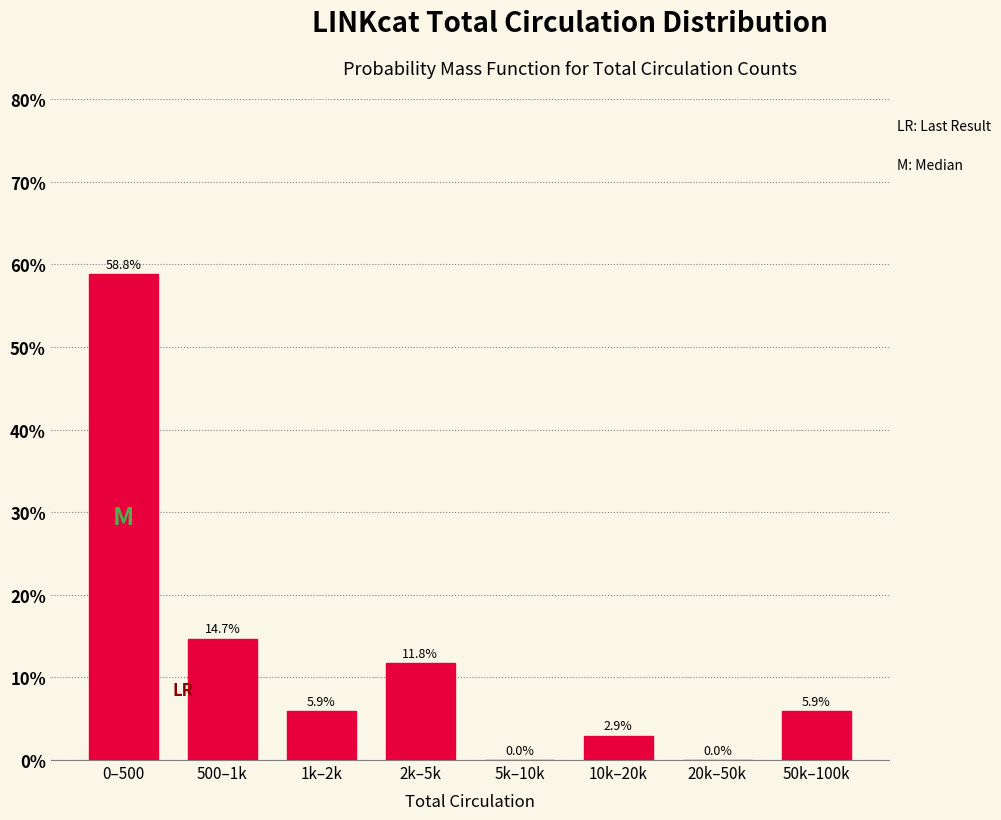

Reading left to right, transcribe all the data shown in this chart.

0–500=58.8	500–1k=14.7	1k–2k=5.9	2k–5k=11.8	5k–10k=0.0	10k–20k=2.9	20k–50k=0.0	50k–100k=5.9